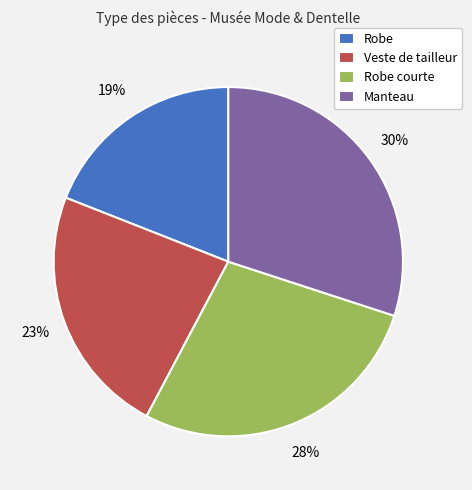

How many segments does this pie chart have?

4